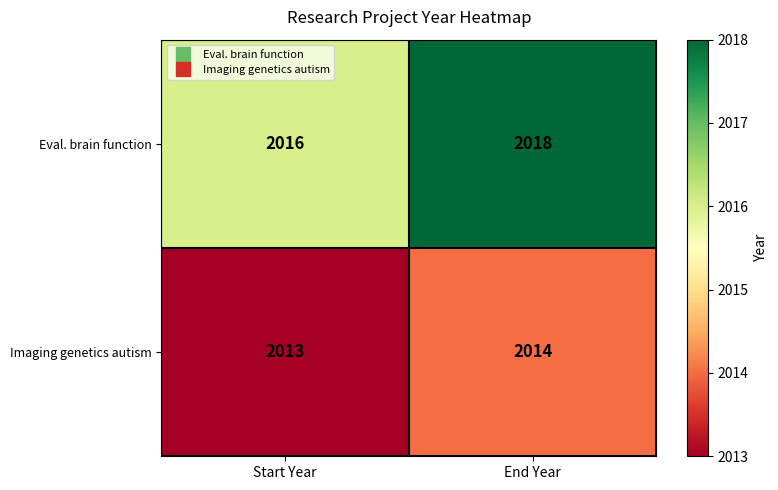

At which category is the sum across all series the highest?

End Year